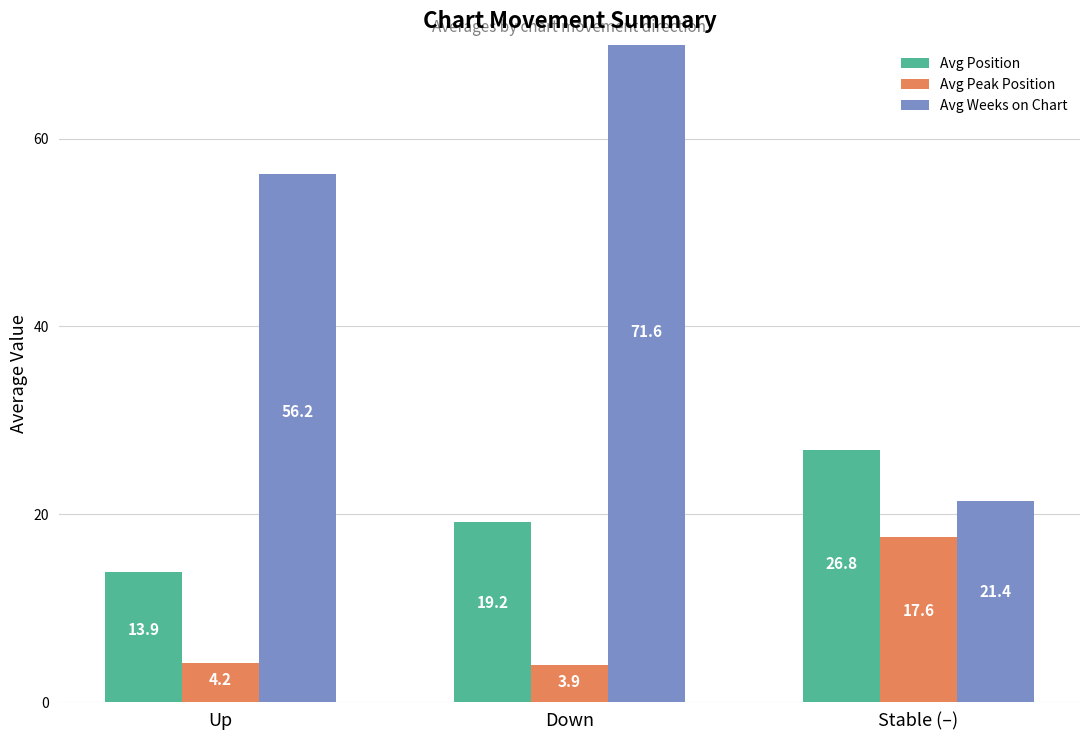

Reading left to right, transcribe all the data shown in this chart.

Avg Position: 13.9	19.2	26.8
Avg Peak Position: 4.2	3.9	17.6
Avg Weeks on Chart: 56.2	71.6	21.4